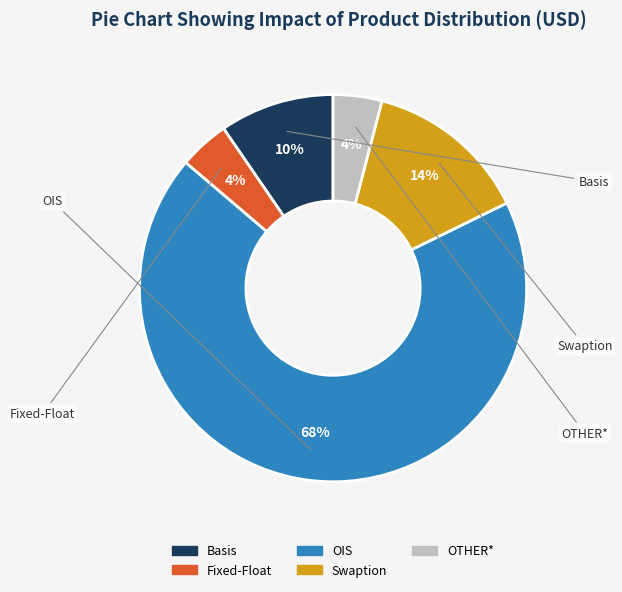

Count the number of slices in the pie.

5